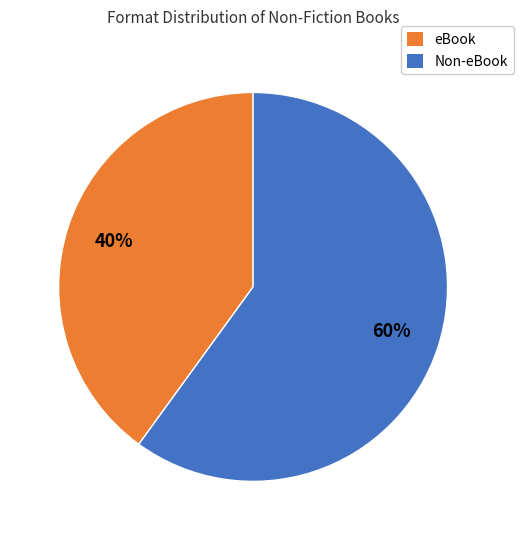

Is there any slice that represents more than half of the pie?

Yes